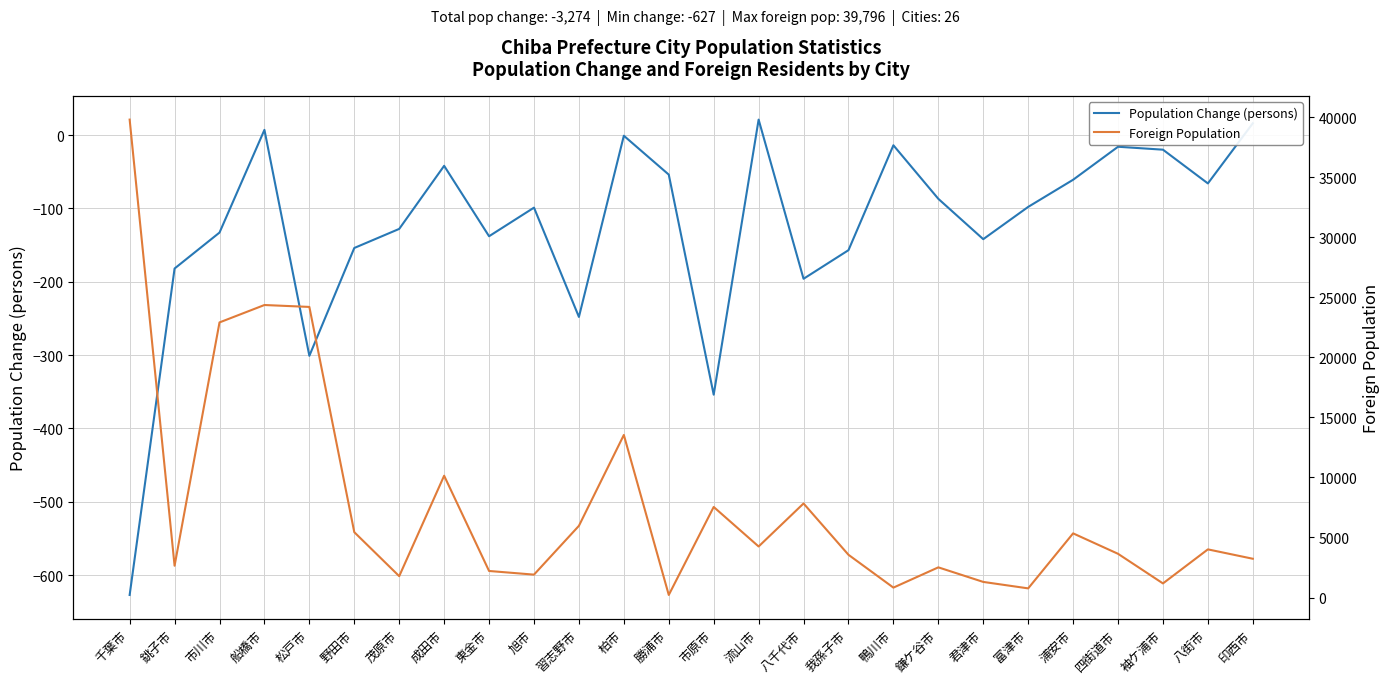

True or false: Population Change (persons) has more than 1 points higher than both neighbors.

True